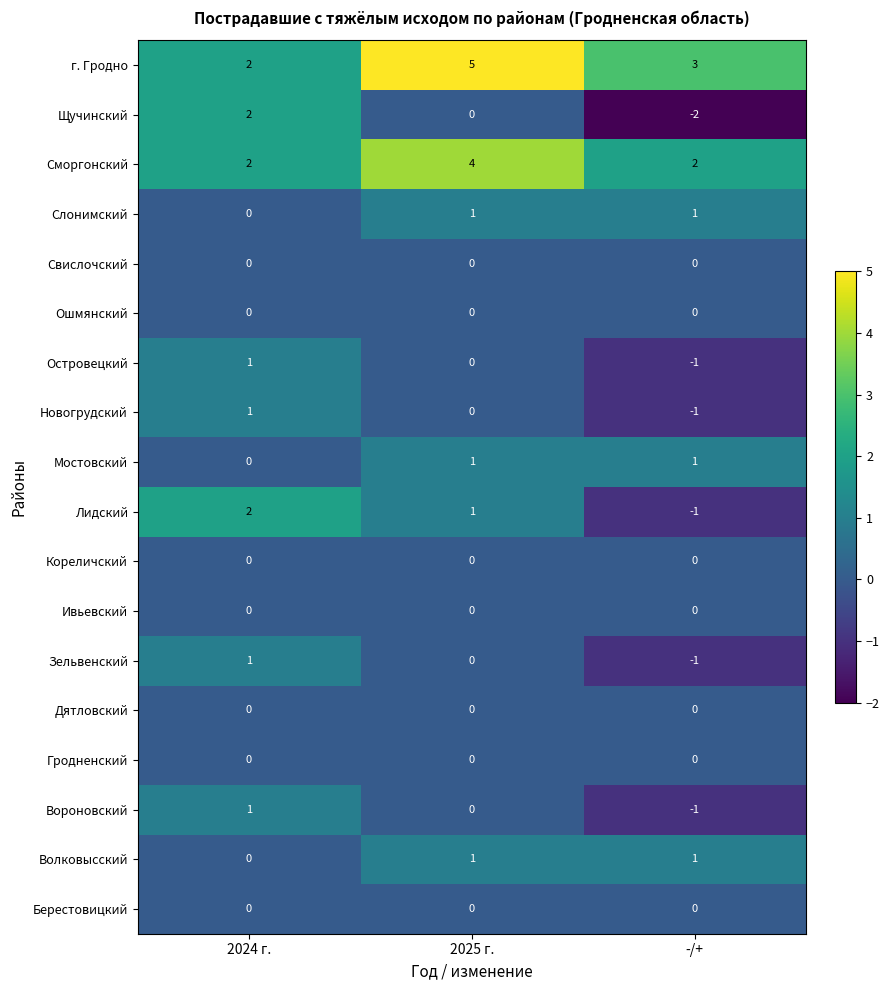

Between 2024 г. and 2025 г., which series saw the biggest shift?

г. Гродно